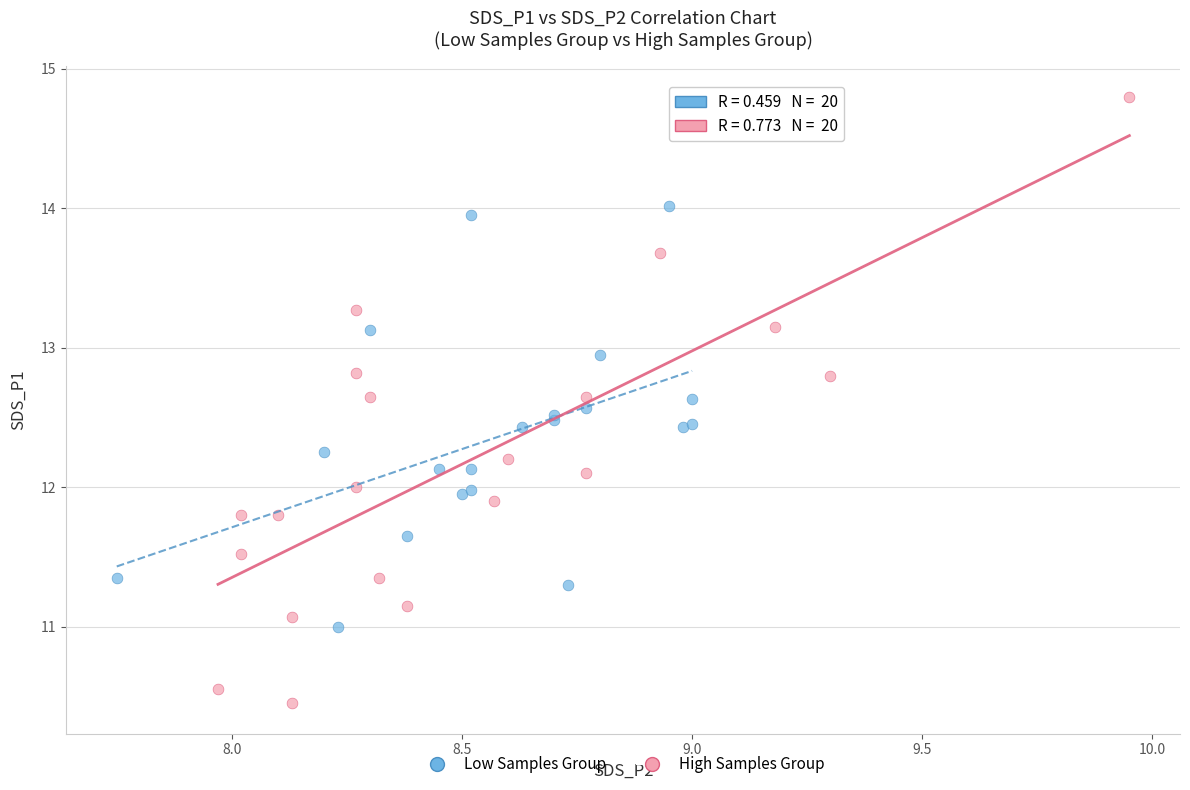

Which series contains the highest Y value?

High Samples Group